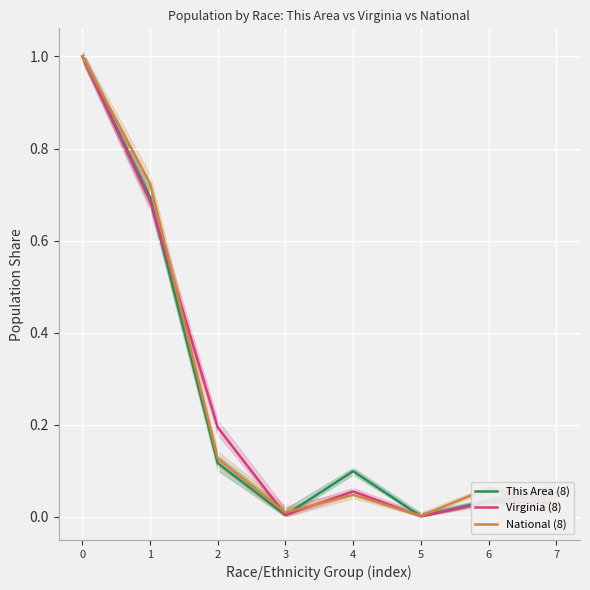

Reading left to right, extract all data points from this chart.

This Area (8): 1.0	0.7	0.1	0.0	0.1	0.0	0.0	0.1
Virginia (8): 1.0	0.7	0.2	0.0	0.1	0.0	0.0	0.0
National (8): 1.0	0.7	0.1	0.0	0.0	0.0	0.1	0.0